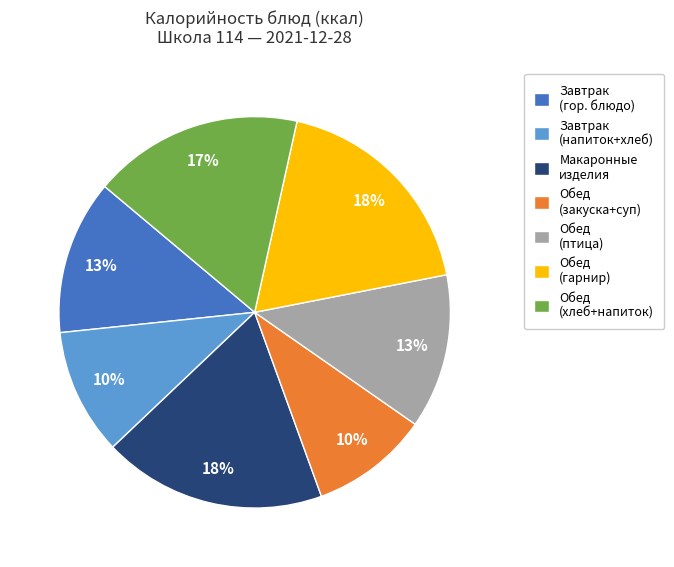

To the nearest percent, what portion does Завтрак (напиток+хлеб) represent?

10%